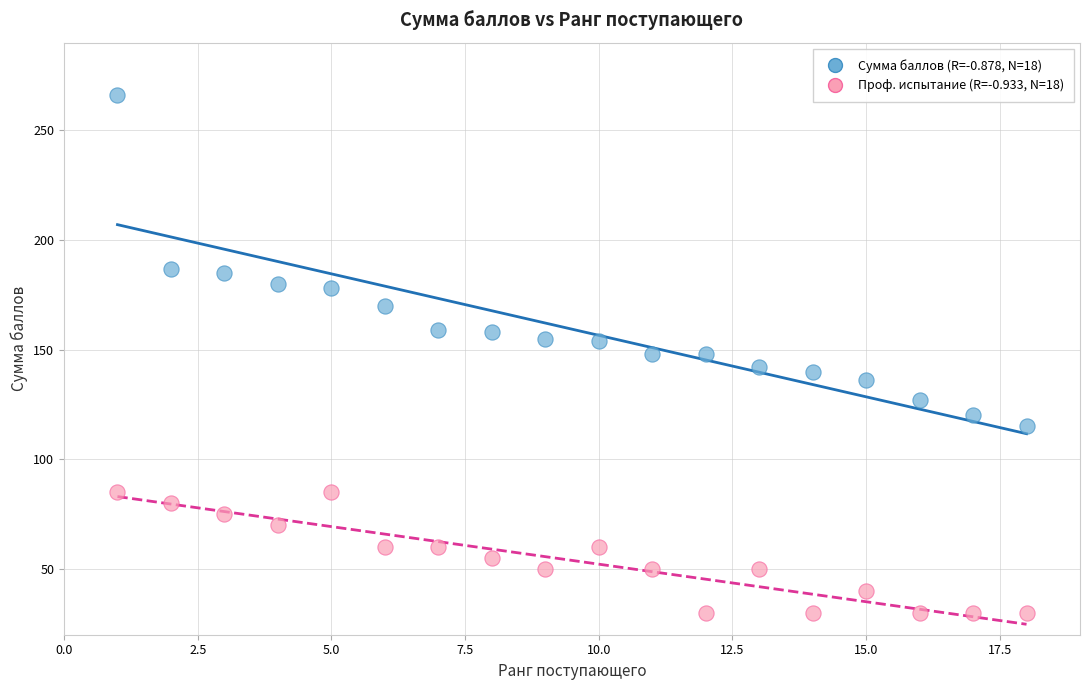

Across all data points, what is the range of Y values (max minus min)?

236